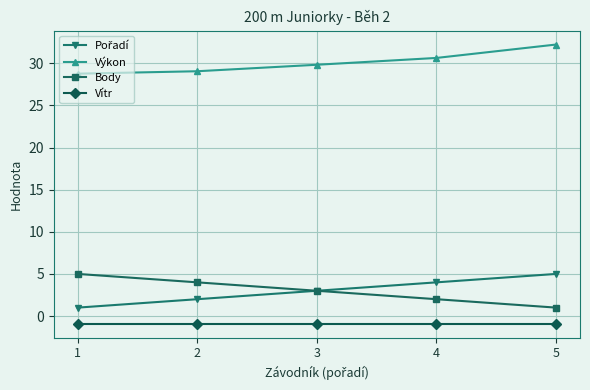

What is the total value across all series at 1?

33.9